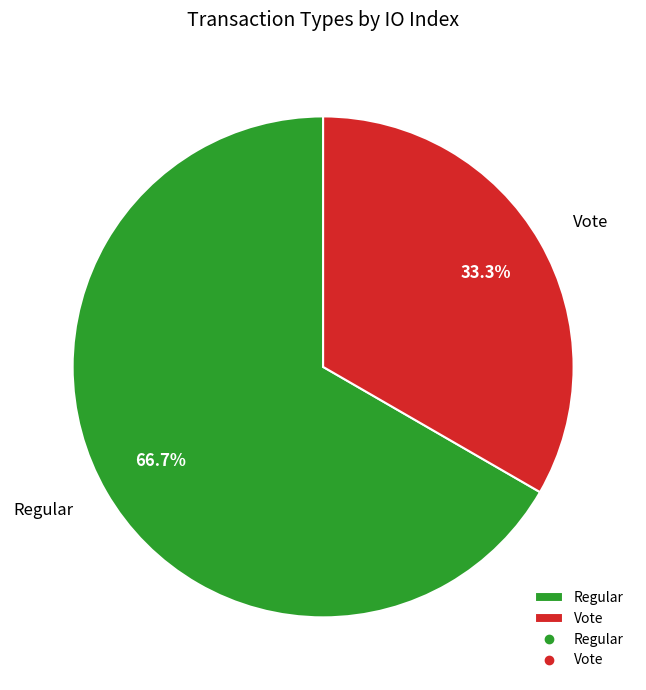

Combined, what portion of the pie is Regular and Vote?

100.0%